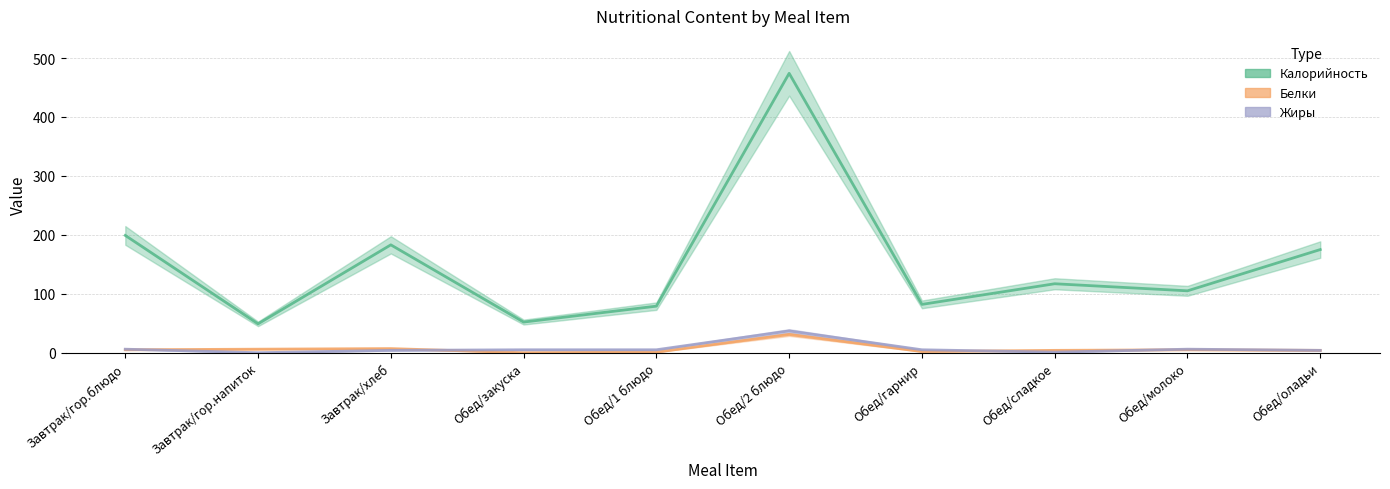

List the series in order of their peak value, lowest first.

Белки, Жиры, Калорийность